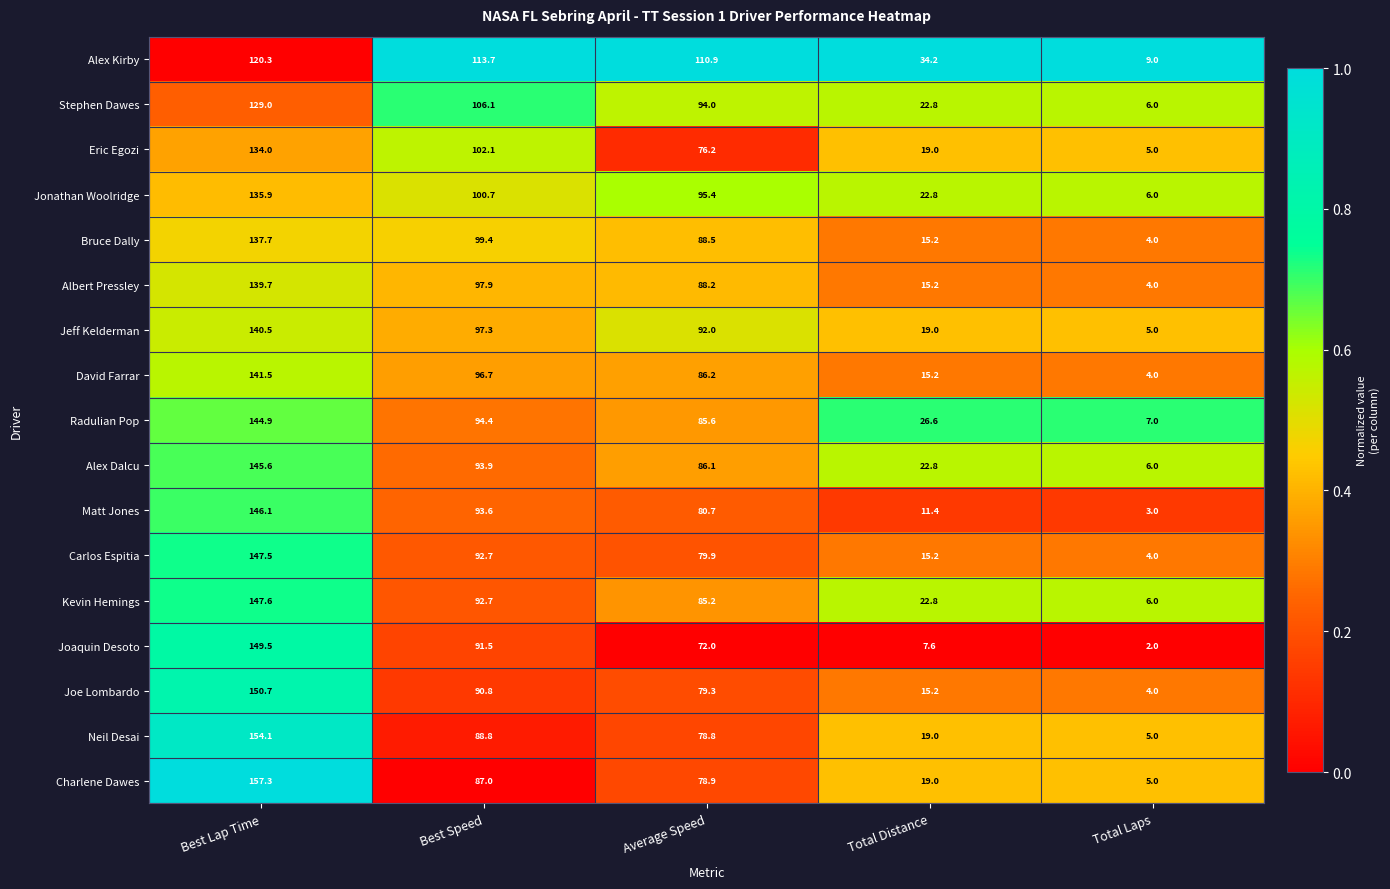

True or false: David Farrar has a value of 96.7 at Best Speed.

True